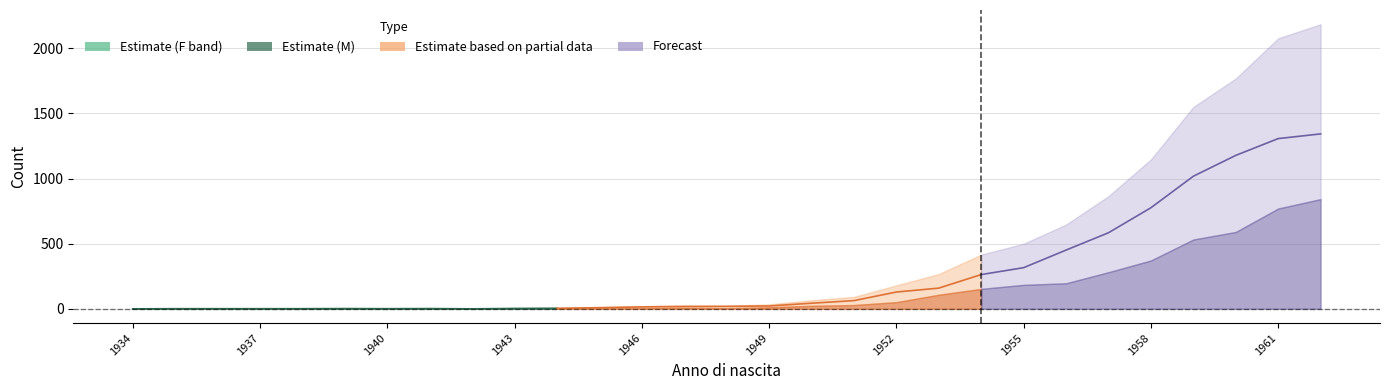

How many lines are shown in the chart?

3